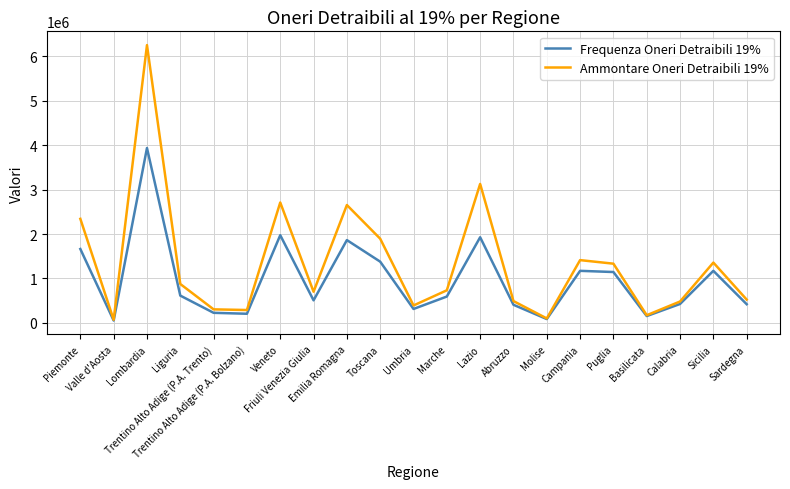

What are all the series names shown in the legend?

Frequenza Oneri Detraibili 19%, Ammontare Oneri Detraibili 19%